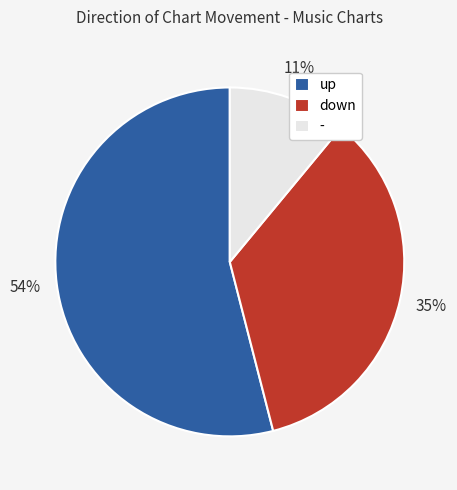

Approximately how many times larger is the value at down compared to up?

0.6